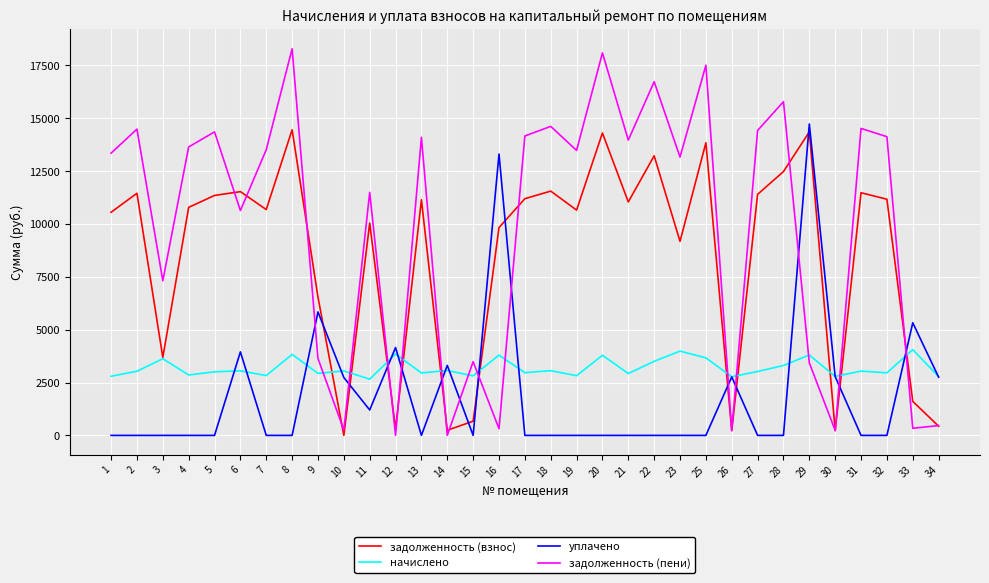

The value of задолженность (взнос) at 6 is 11530.3. True or false?

True